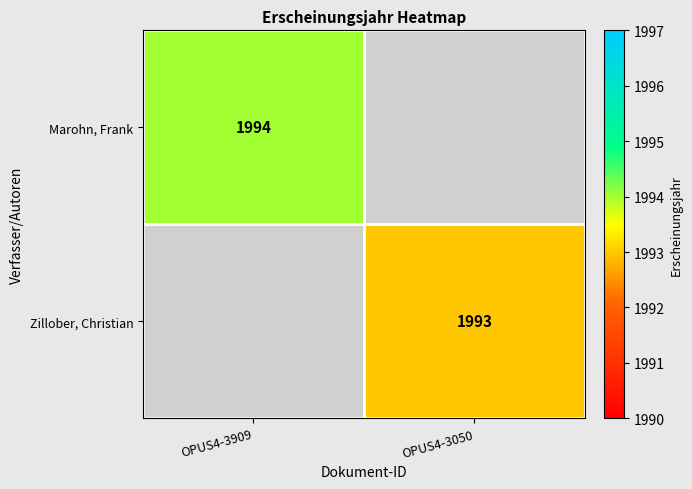

True or false: Zillober, Christian has a value of 2874 at OPUS4-3050.

False